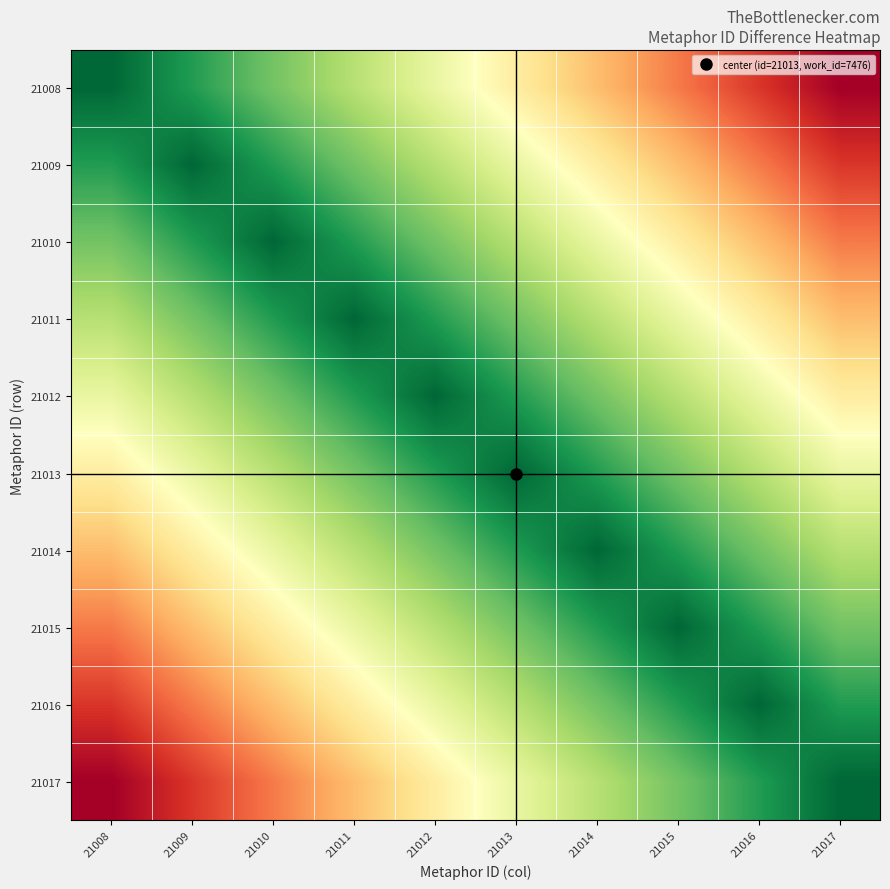

At 21016, list the series in order from smallest to largest.

21016, 21015, 21017, 21014, 21013, 21012, 21011, 21010, 21009, 21008